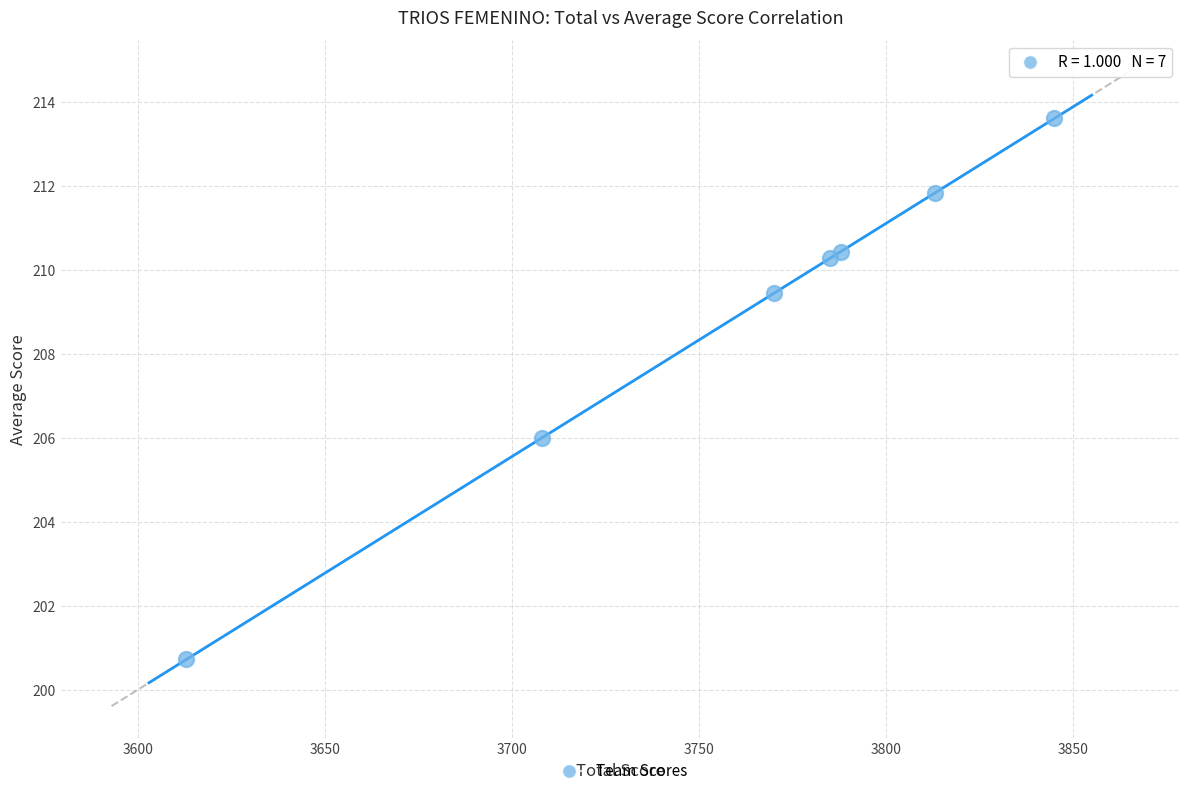

What is the range of X values (max minus min)?

232.0